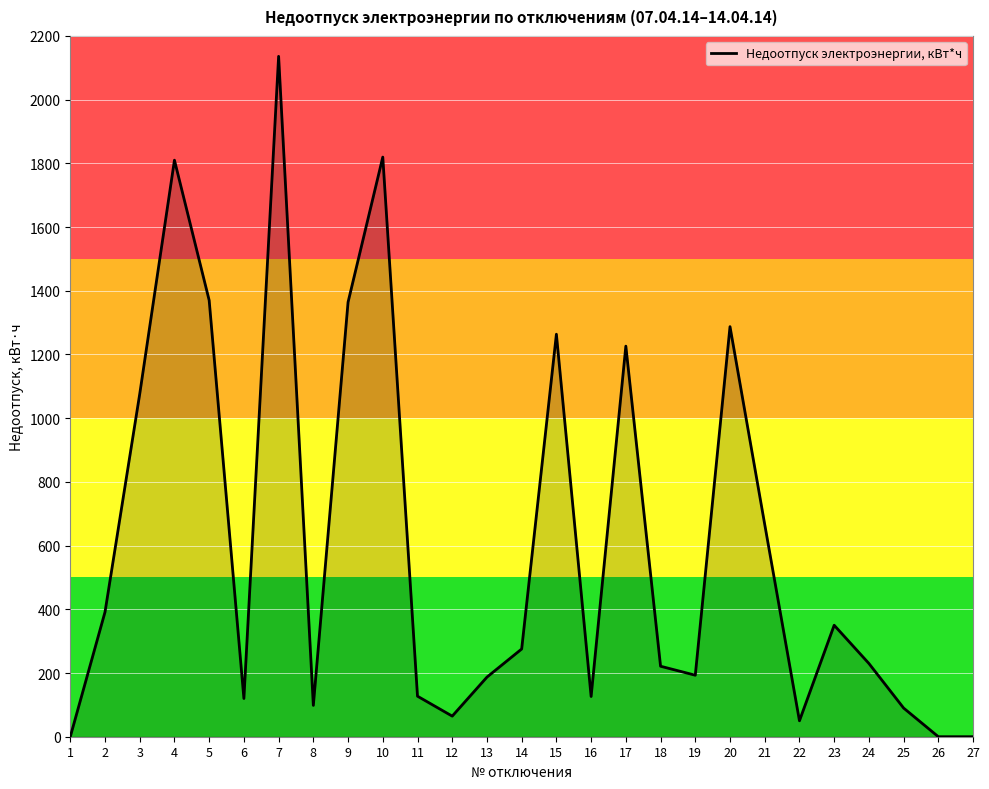

At which label is the value closest to 1068?

3